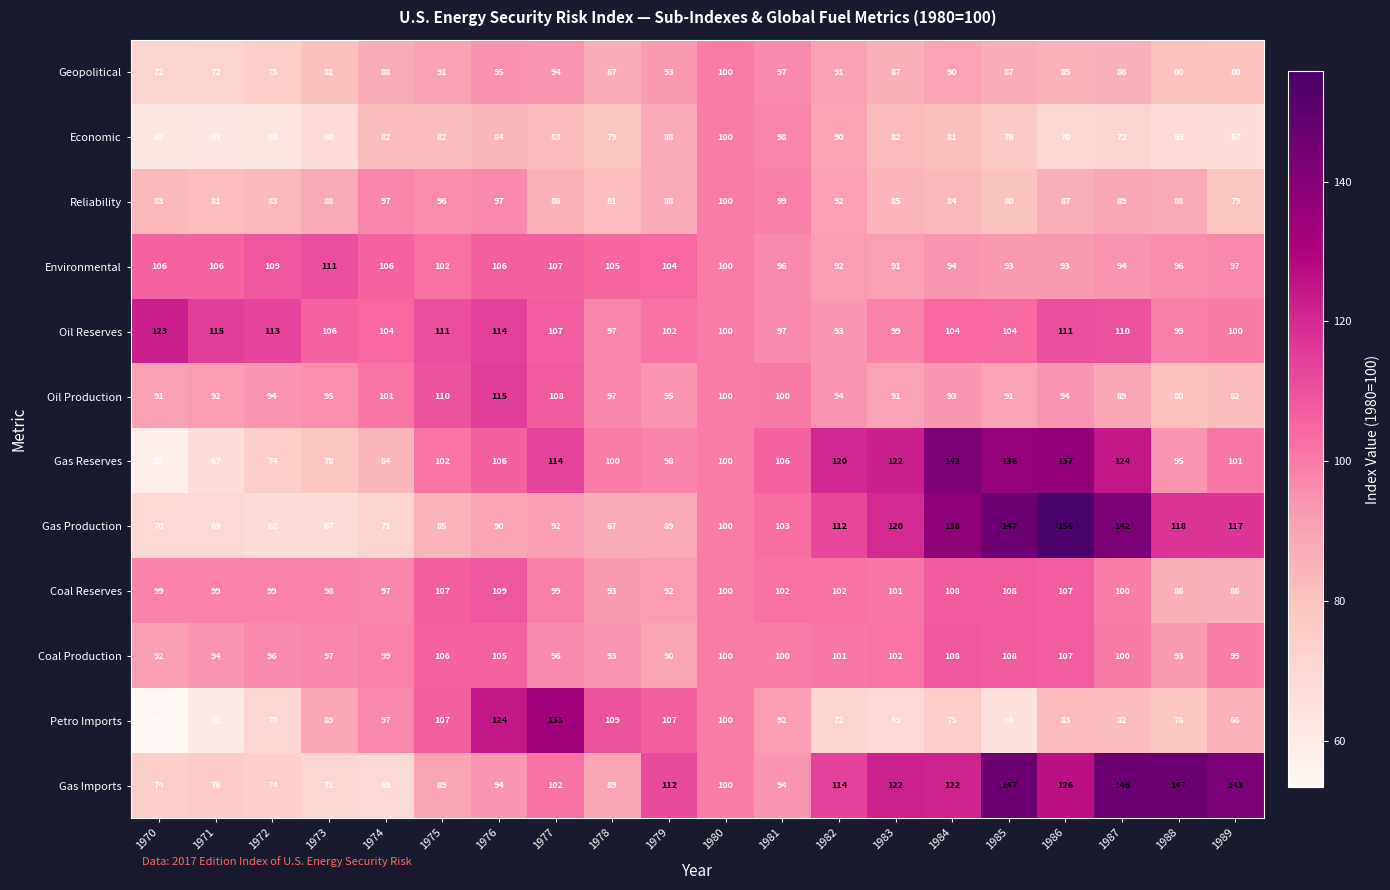

At which label does Coal Production first exceed 100?

1975